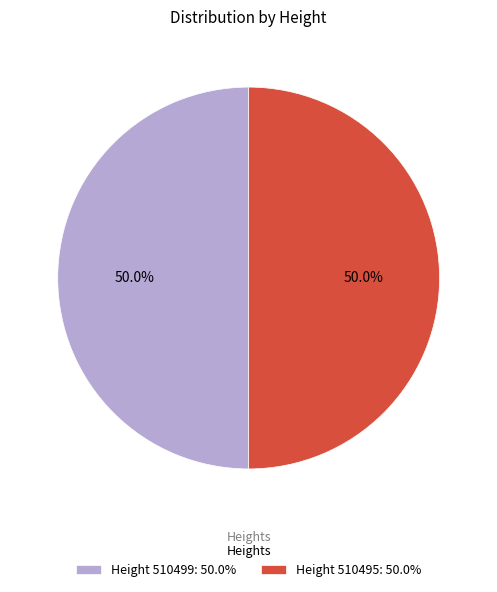

What is the total percentage of Height 510499: 50.0% and Height 510495: 50.0%?

100.0%